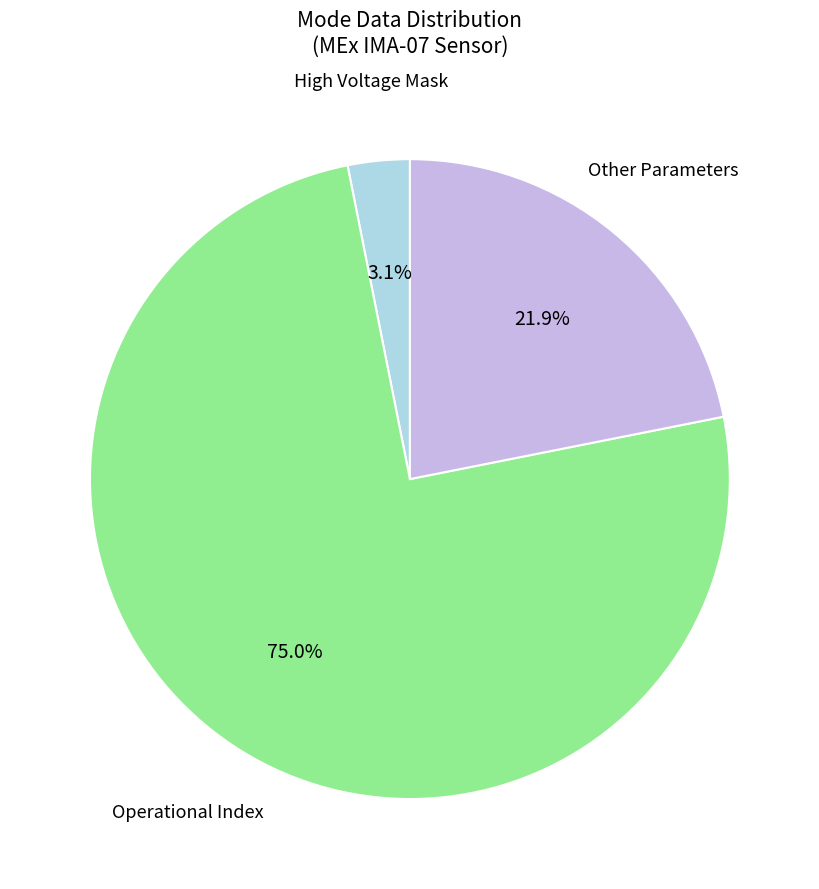

Does any single category account for the majority?

Yes